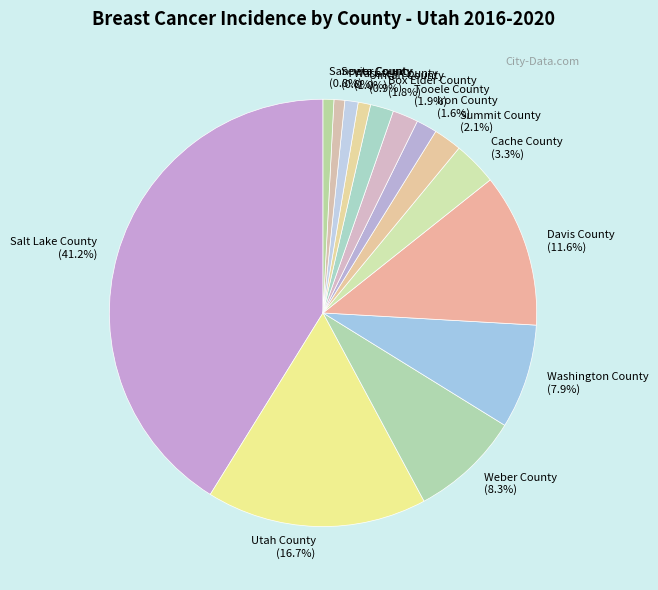

Does Sanpete County represent more than half of the total?

No